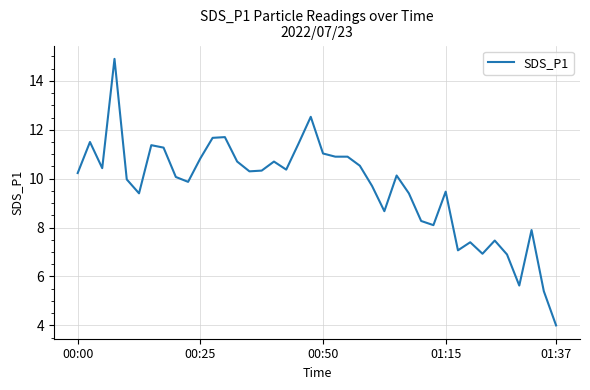

How many lines are shown in the chart?

1